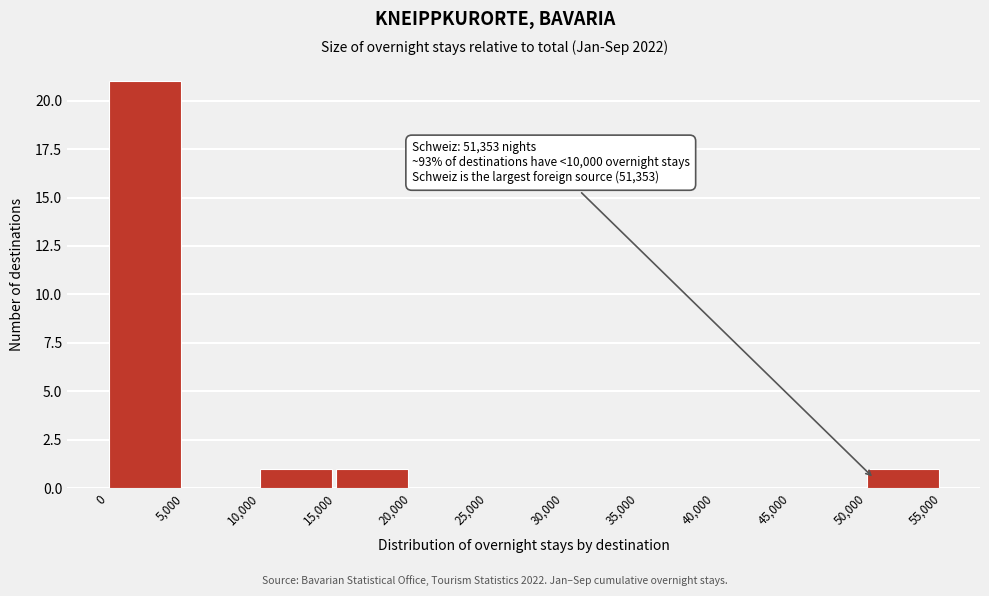

Which range on the x-axis has the tallest bar?

0 to 5,000